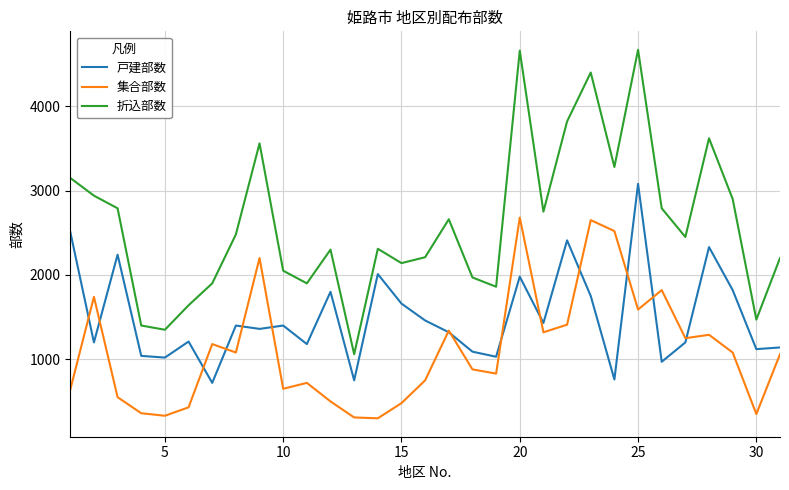

Which series has the largest total across all categories?

折込部数